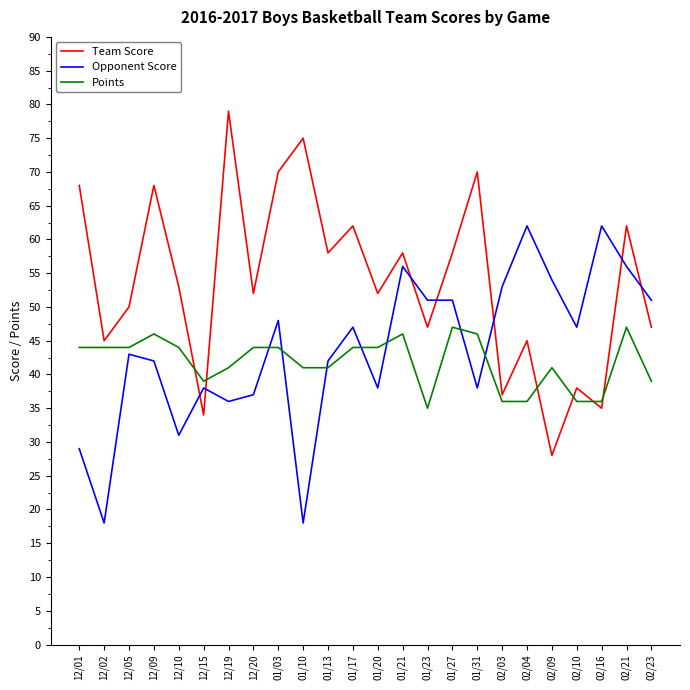

Rank the series by their maximum value, from highest to lowest.

Team Score, Opponent Score, Points